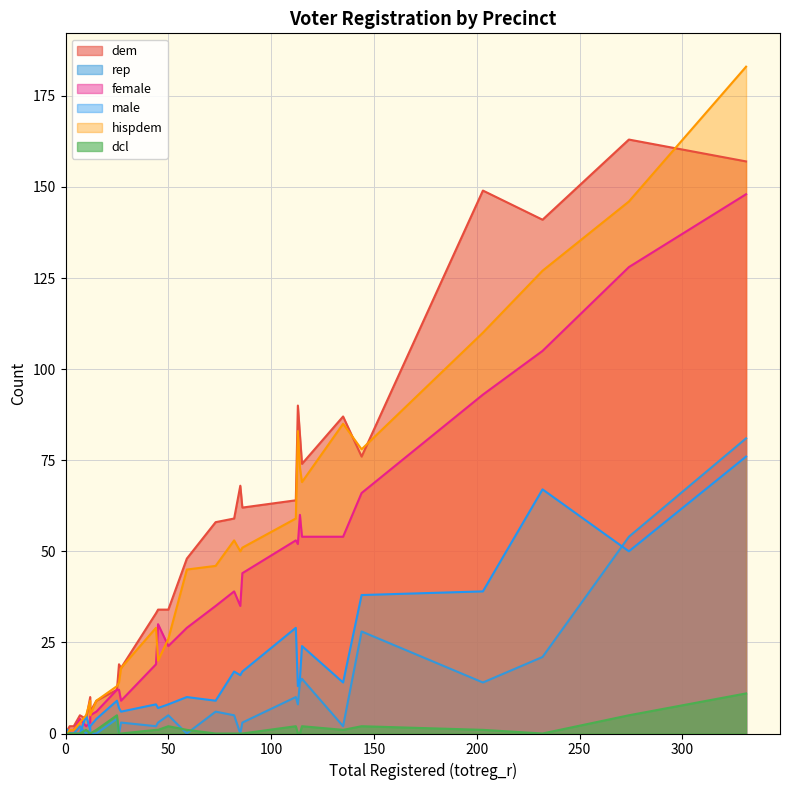

The value of female at 12 is 3. True or false?

True